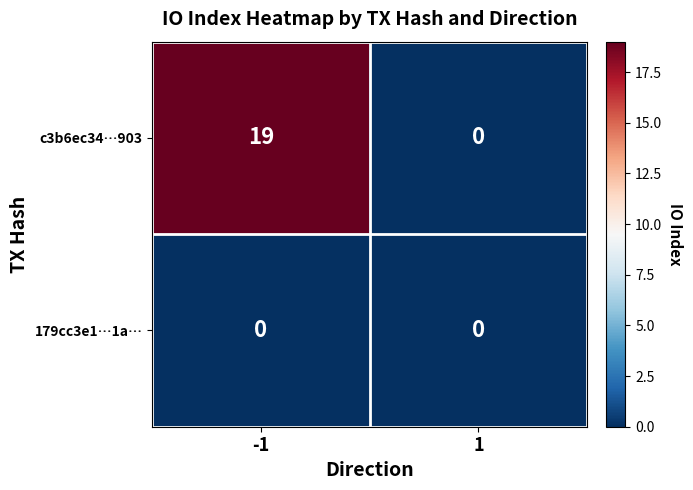

What is the maximum value shown in the chart?

19